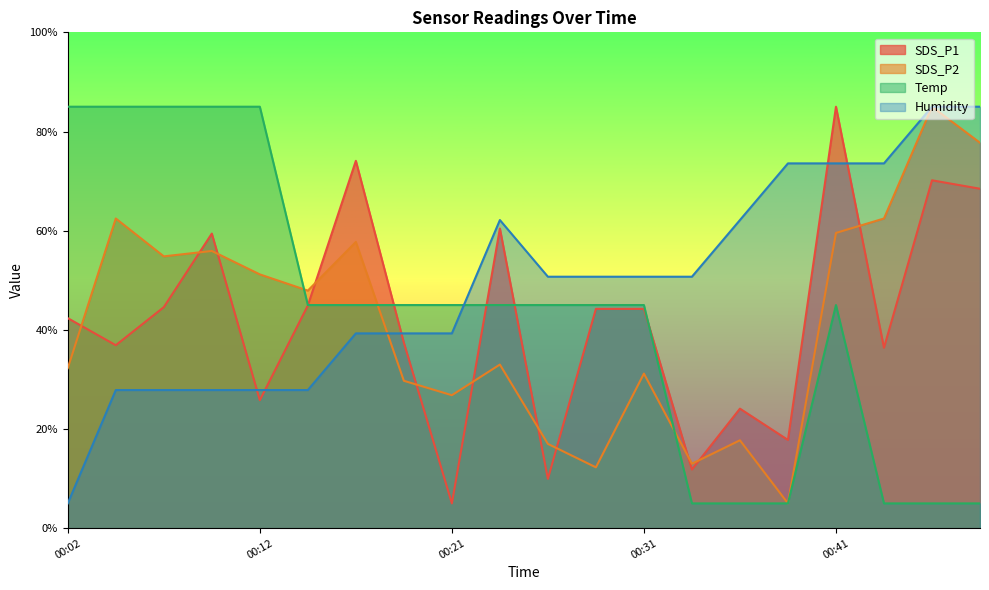

At how many categories does at least one series exceed 43?

20